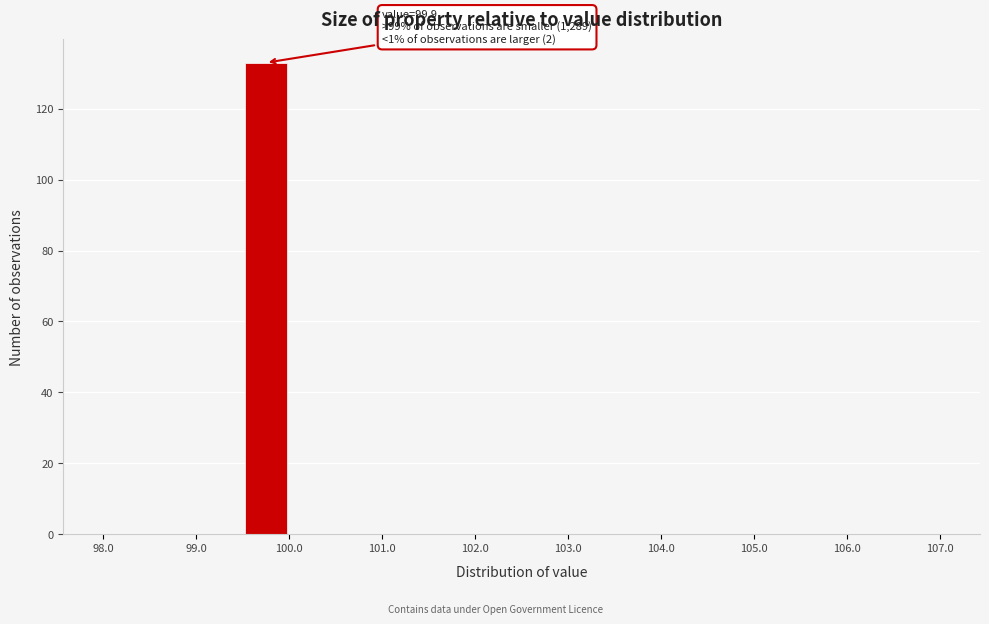

Which range on the x-axis has the tallest bar?

99.5 to 100.0